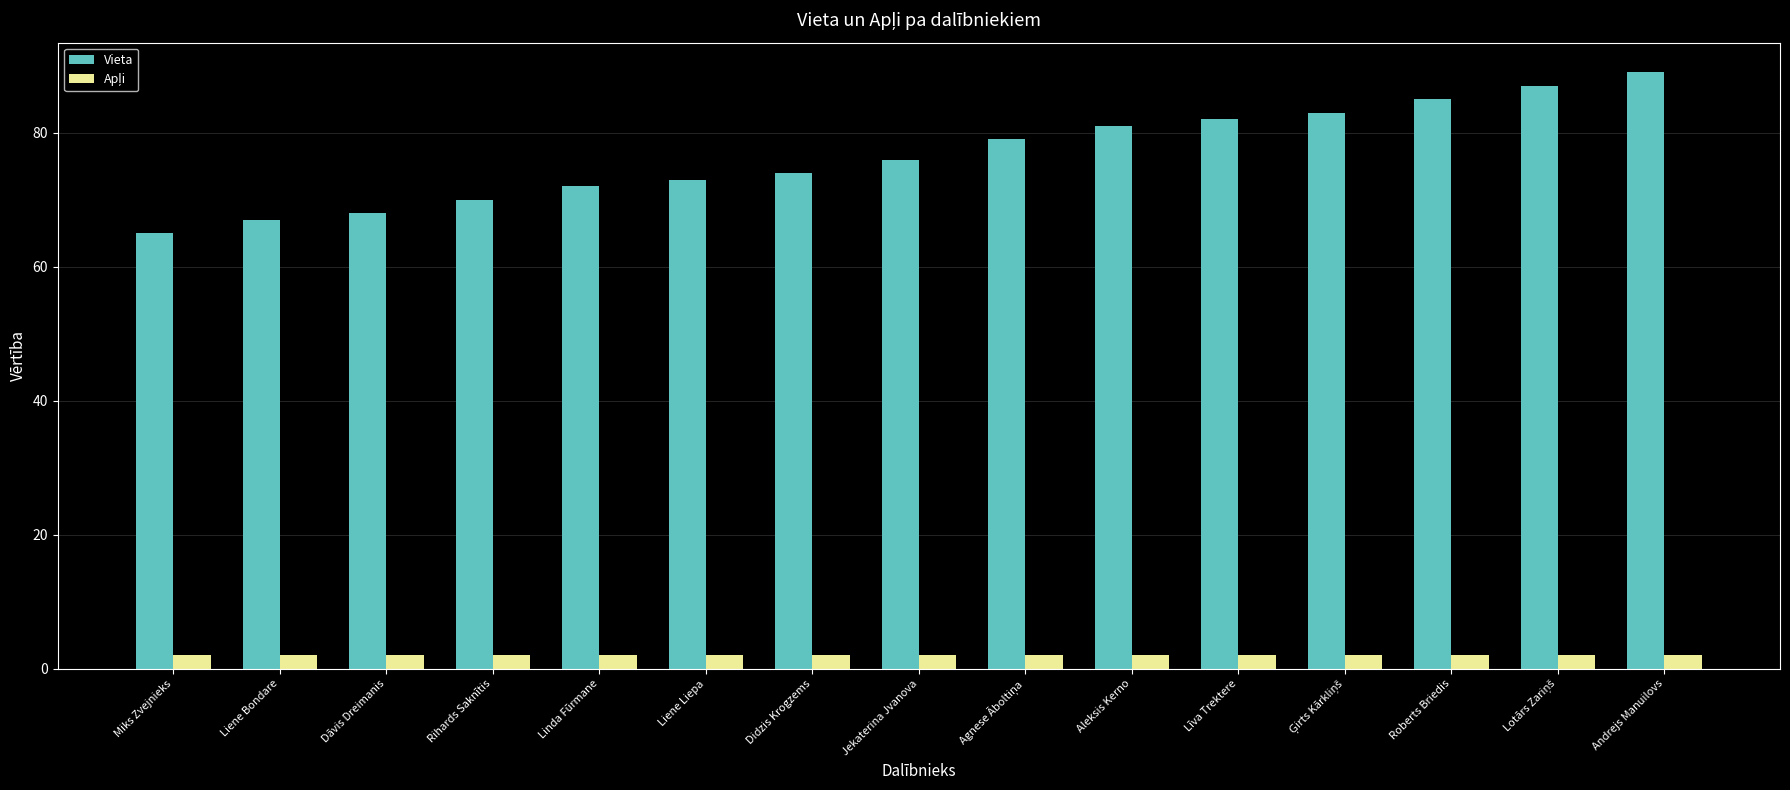

What is the total value across all series at Dāvis Dreimanis?

70